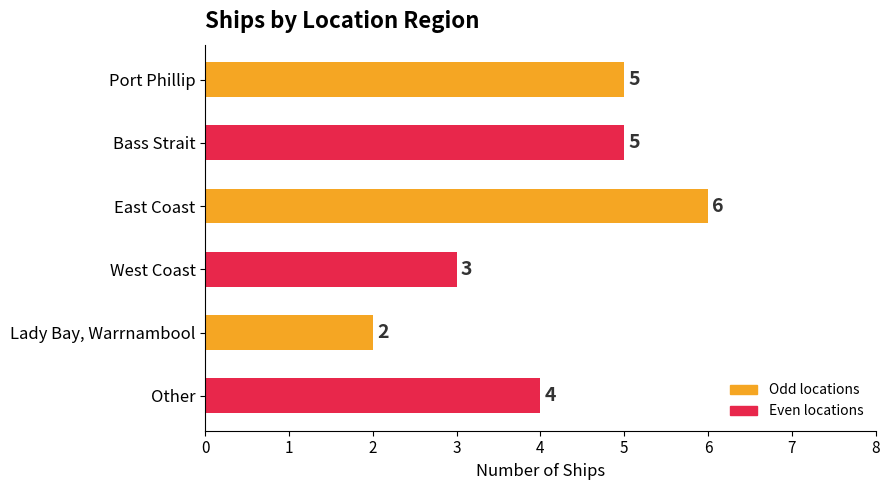

Count the values in the range 3 to 5.

4